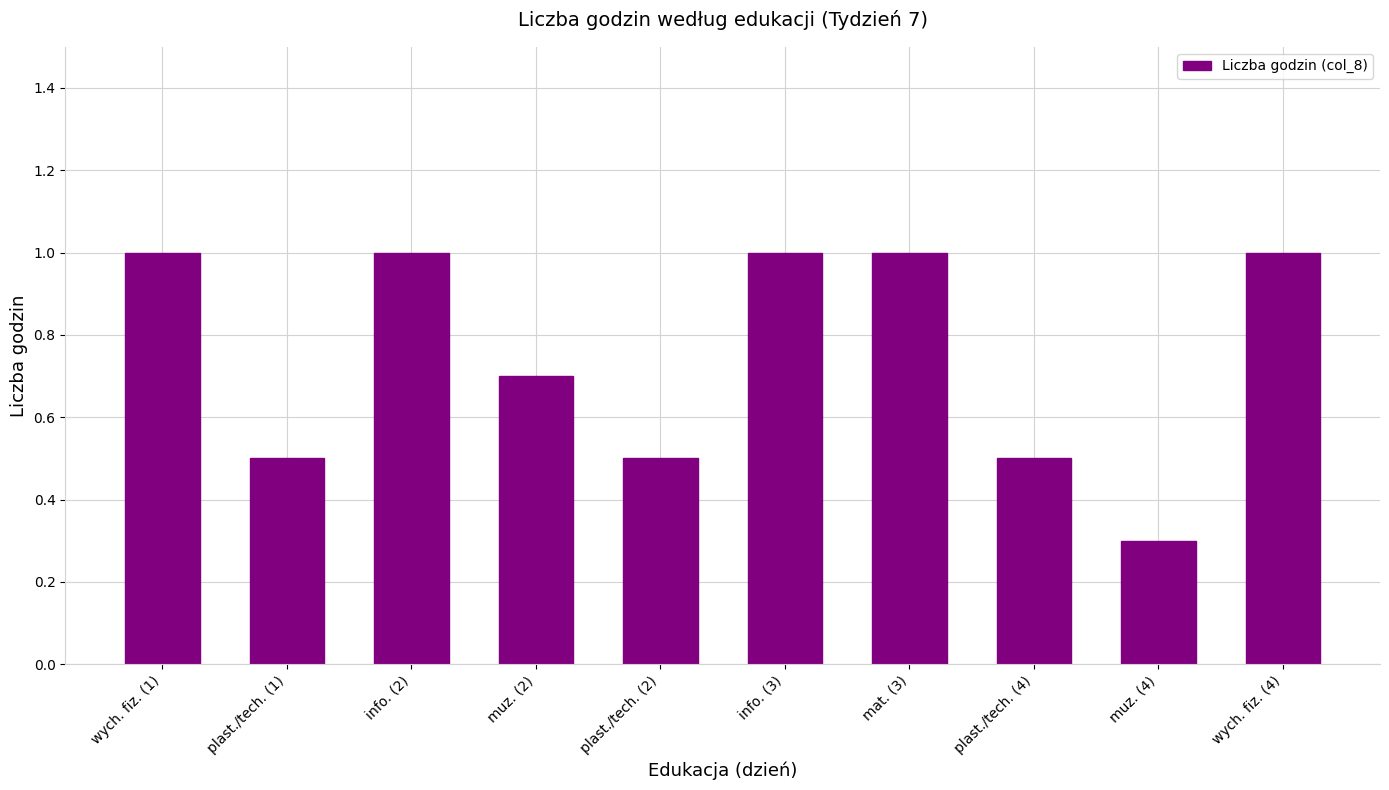

Reading left to right, what are all the values shown in this chart?

wych. fiz. (1)=1.0	plast./tech. (1)=0.5	info. (2)=1.0	muz. (2)=0.7	plast./tech. (2)=0.5	info. (3)=1.0	mat. (3)=1.0	plast./tech. (4)=0.5	muz. (4)=0.3	wych. fiz. (4)=1.0